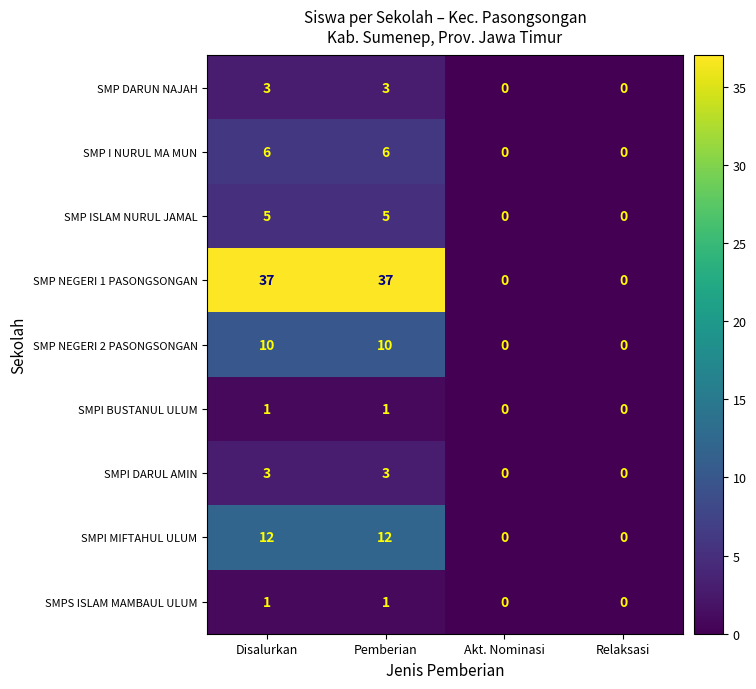

What is the difference between the second highest and second lowest values in the SMP ISLAM NURUL JAMAL series?

5